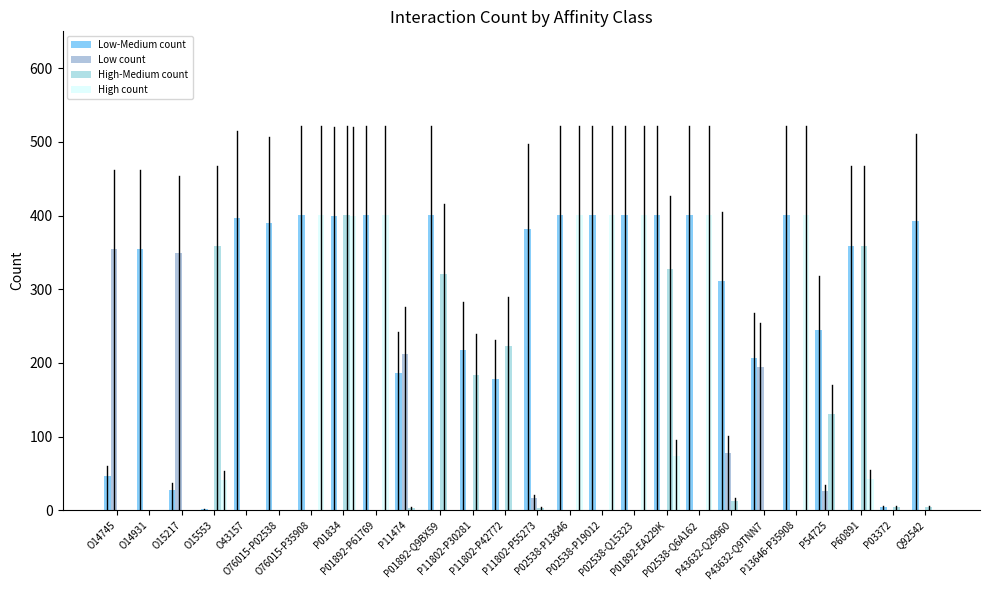

Does the chart contain stacked bars?

No